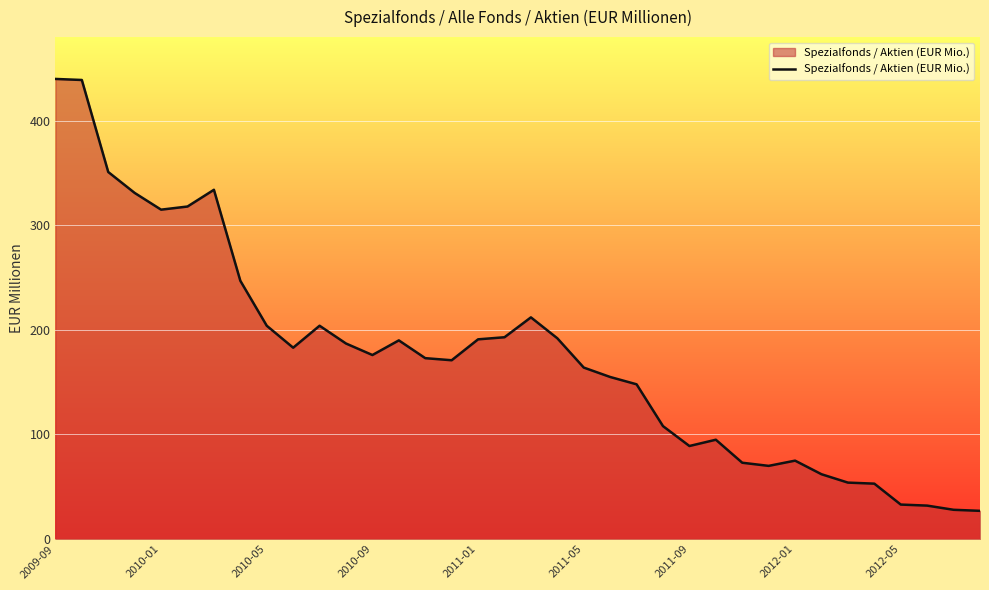

What is the difference between the maximum and minimum values?

413